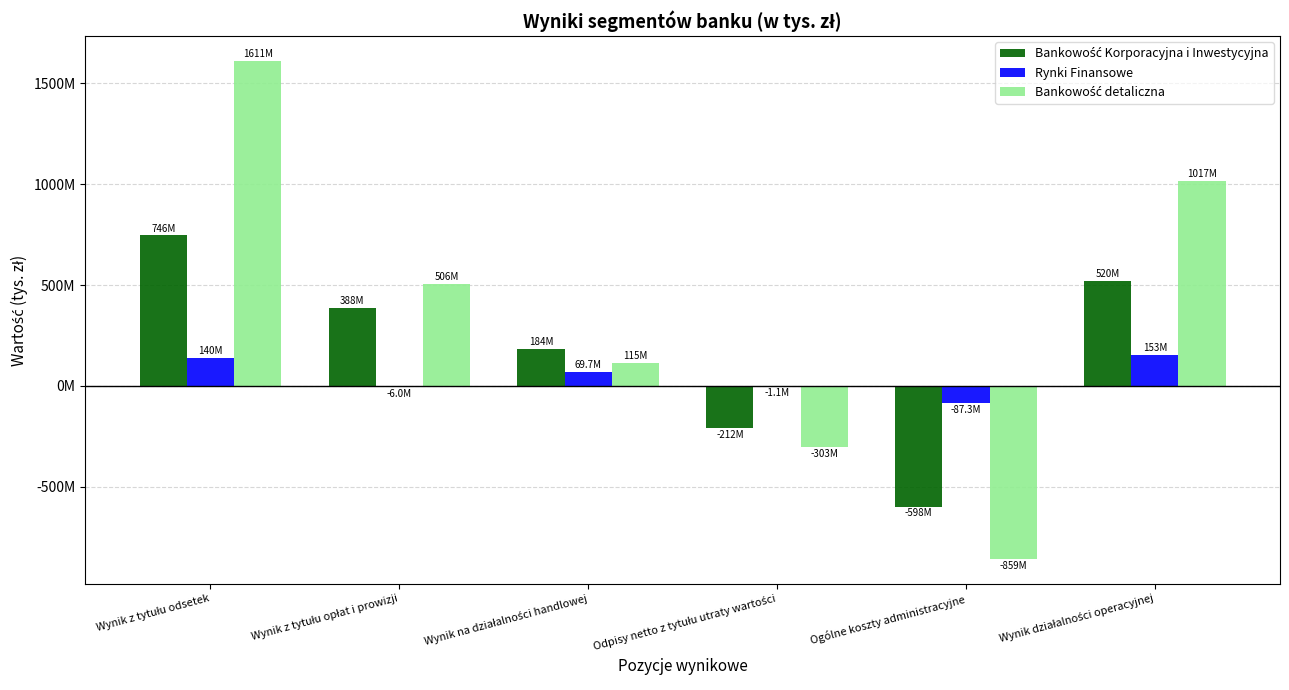

What is the total value across all series at Ogólne koszty administracyjne?

-1544369